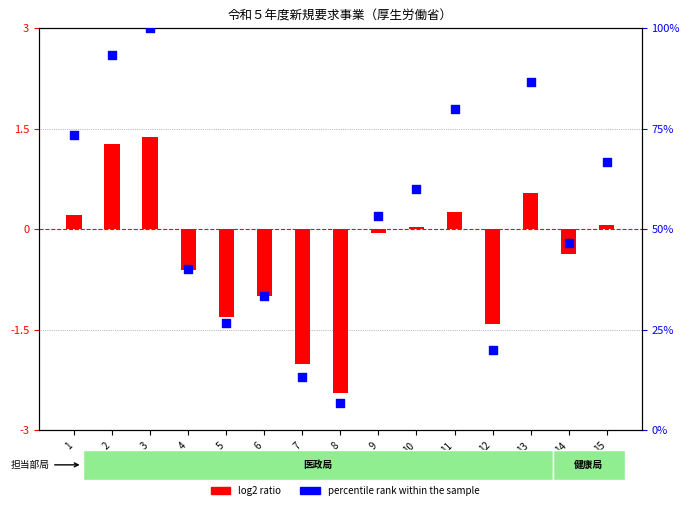

Between 2 and 3, which is larger?

3